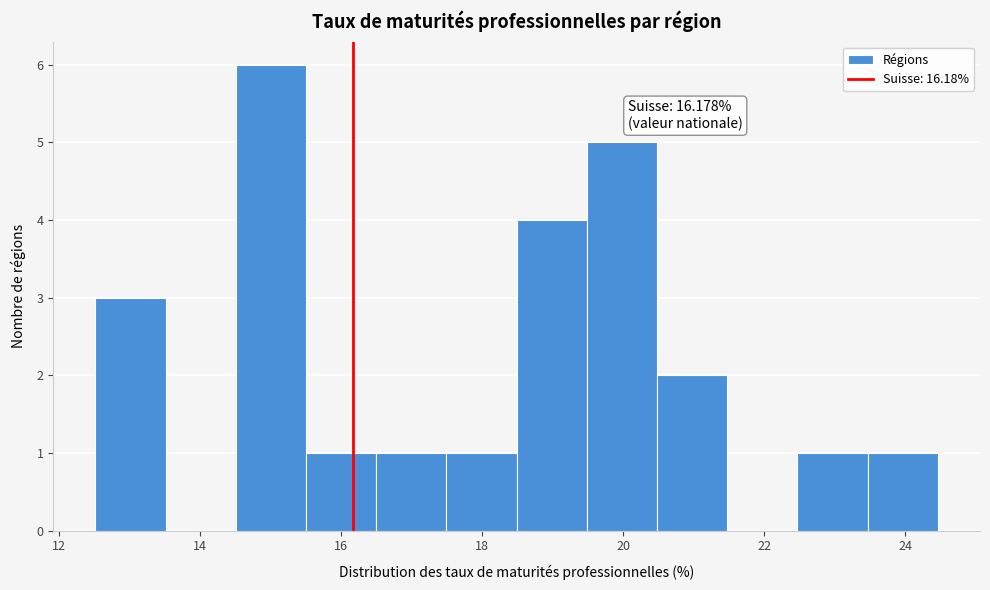

Which range on the x-axis has the tallest bar?

14.6 to 15.6